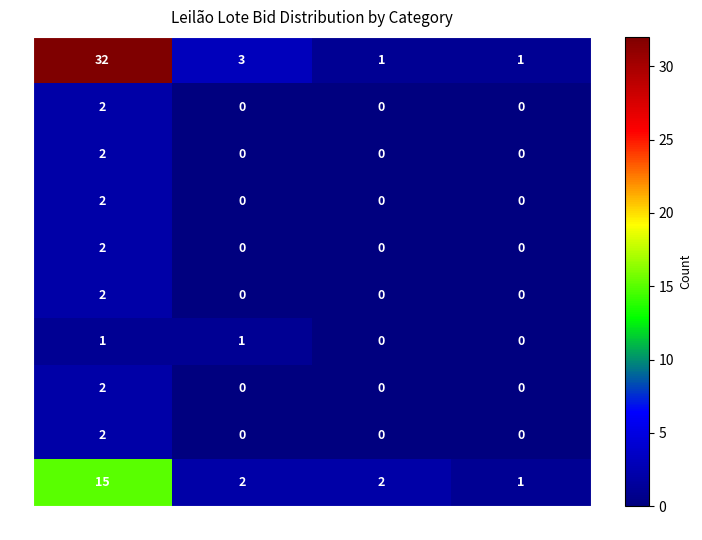

Which category has the highest value across all series?

0 bids